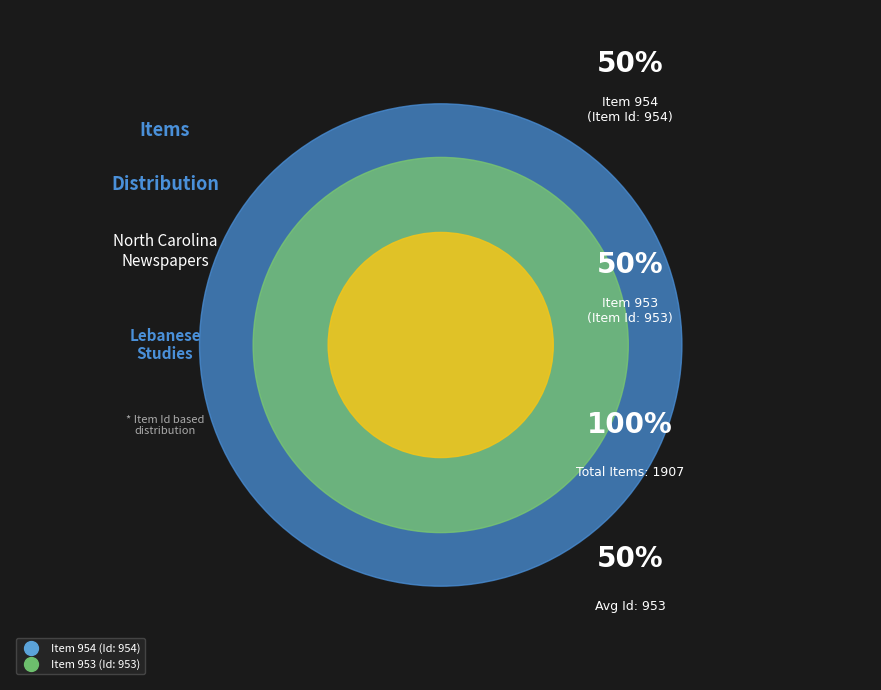

What is the ratio of the value at Item 953 to the value at Item 954?

1.0